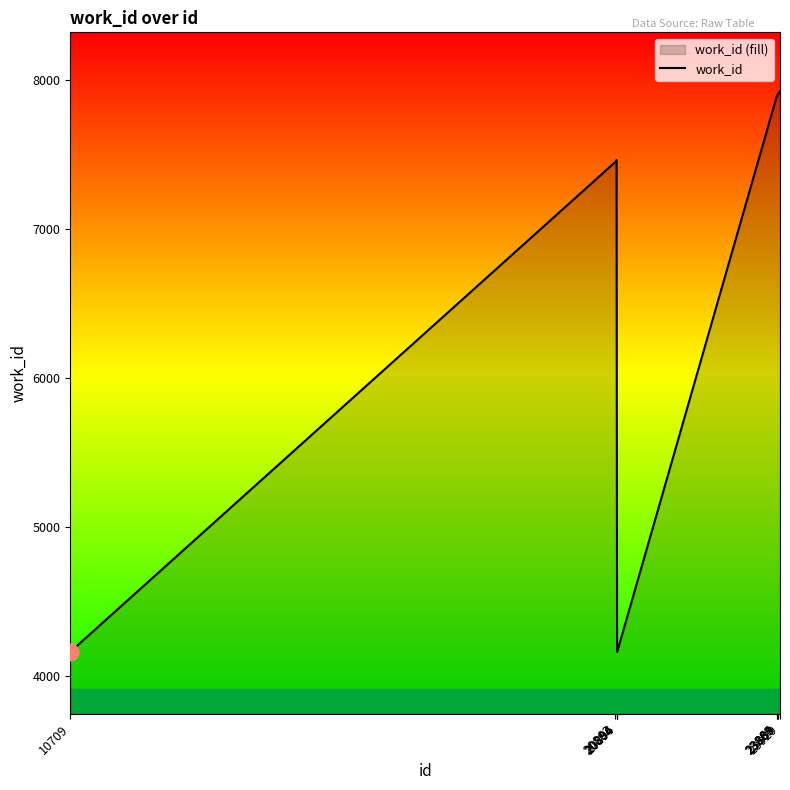

What is the sum of all values?

66917